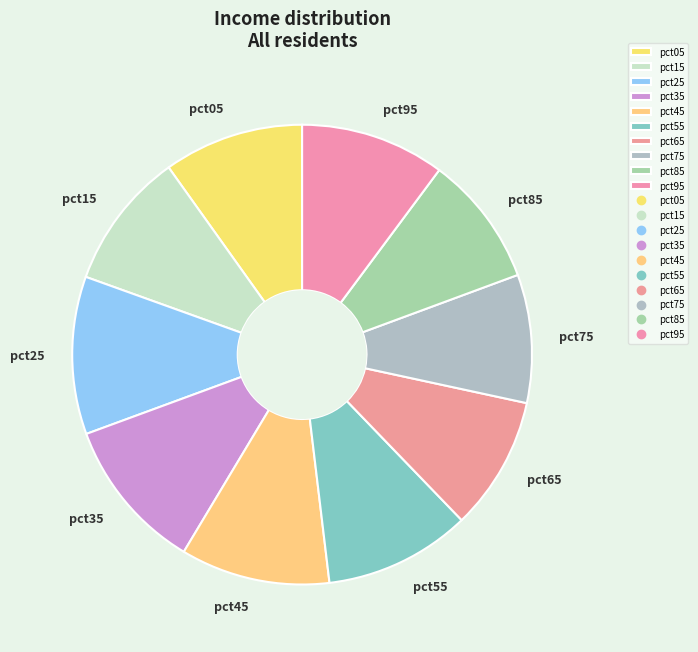

Between pct65 and pct55, which is larger?

pct55